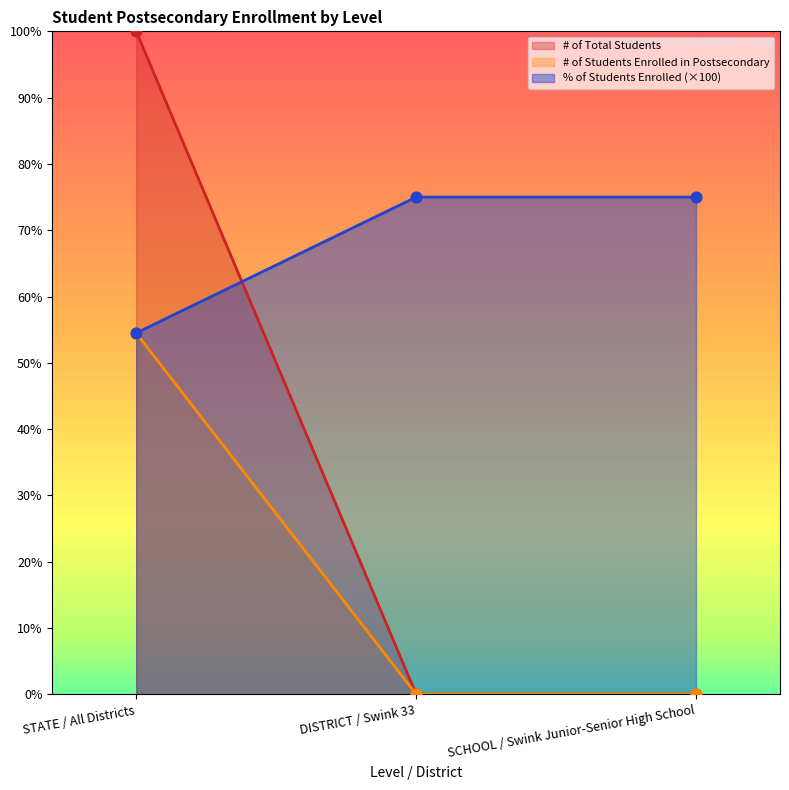

Which series contains the lowest Y value?

# of Total Students